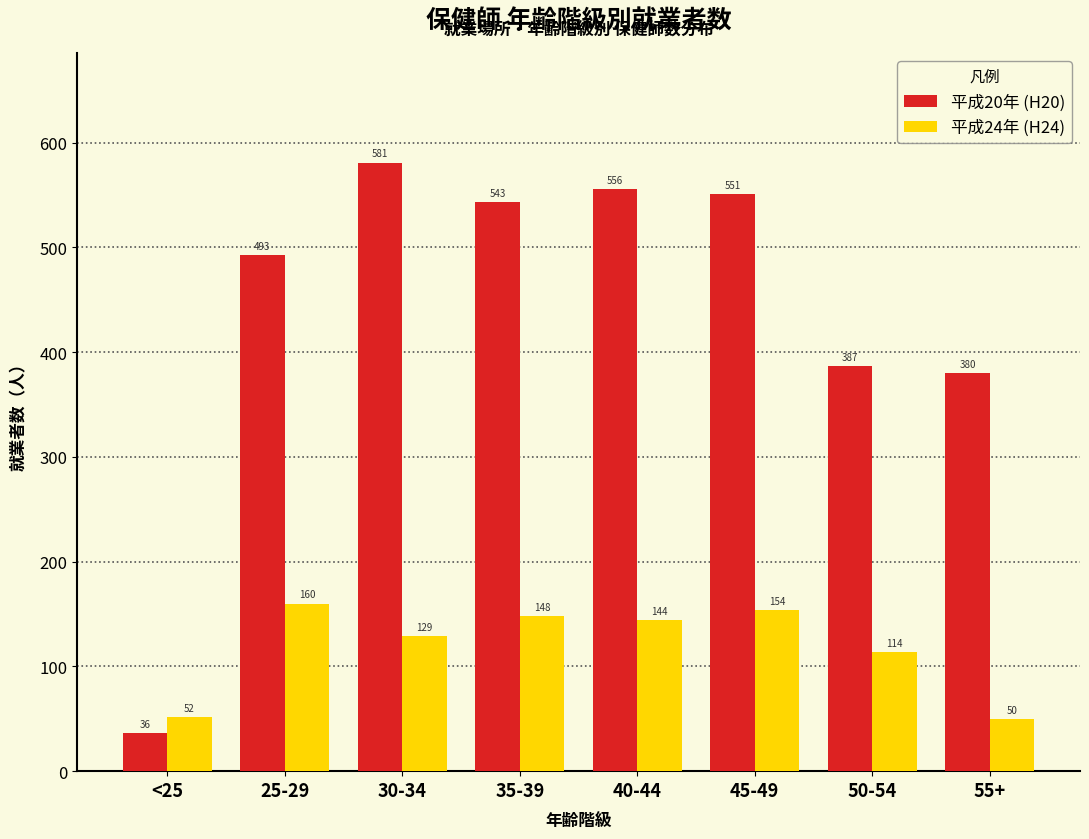

Reading right to left, list all the values displayed in this chart.

平成20年 (H20): 55+=380	50-54=387	45-49=551	40-44=556	35-39=543	30-34=581	25-29=493	<25=36
平成24年 (H24): 55+=50	50-54=114	45-49=154	40-44=144	35-39=148	30-34=129	25-29=160	<25=52